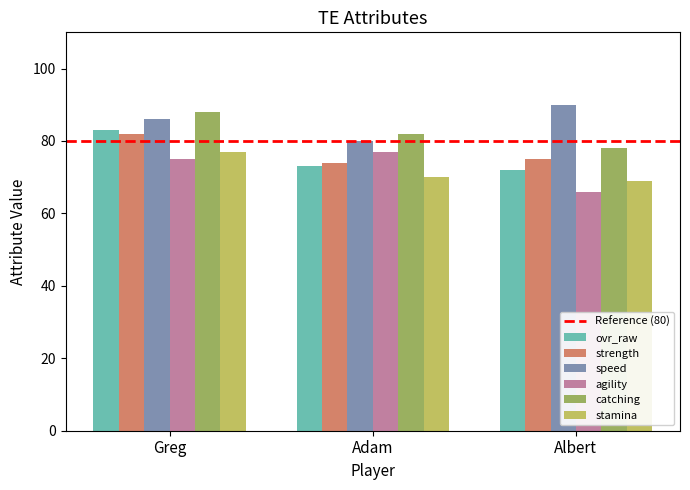

How many categories are shown in the chart?

3